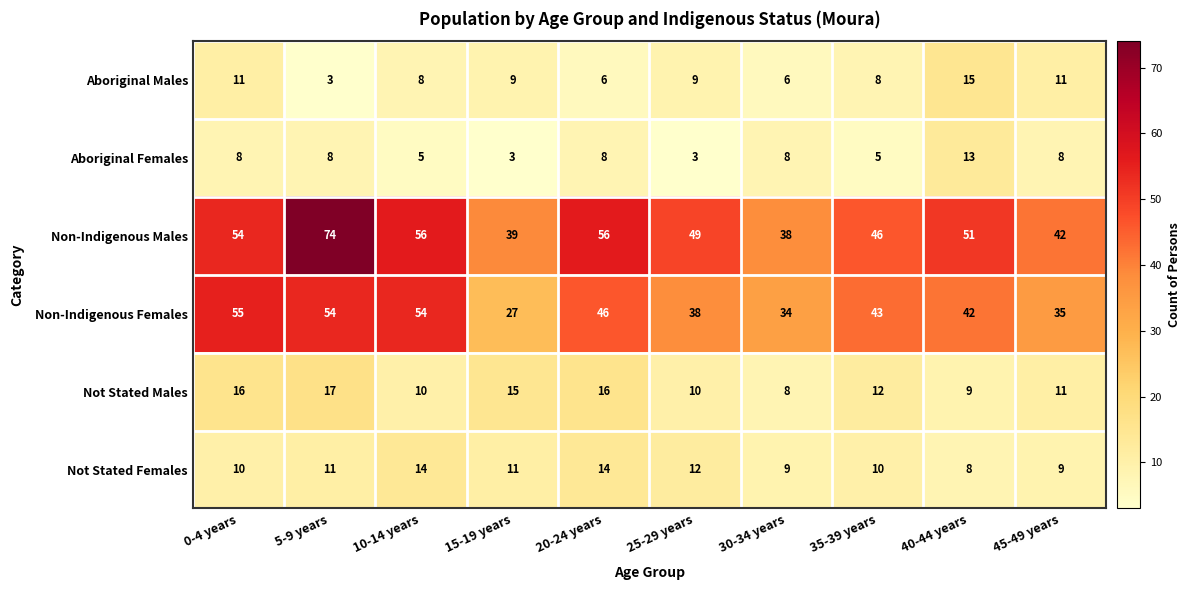

Rank the series by their maximum value, from highest to lowest.

Non-Indigenous Males, Non-Indigenous Females, Not Stated Males, Aboriginal Males, Not Stated Females, Aboriginal Females